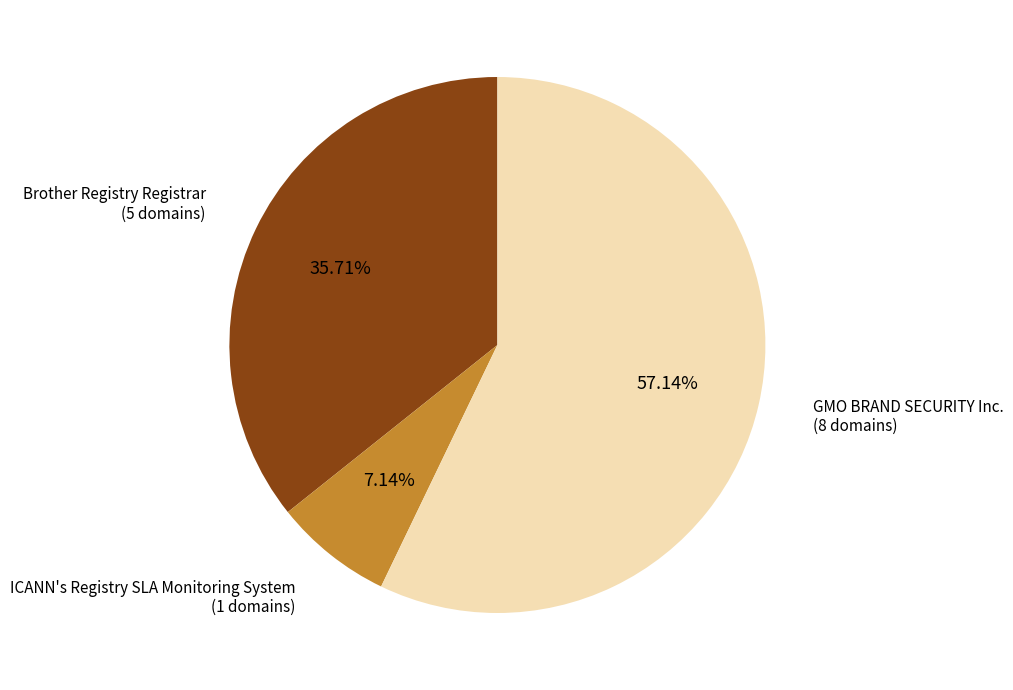

Which has a higher value, GMO BRAND SECURITY Inc. or Brother Registry Registrar?

GMO BRAND SECURITY Inc.